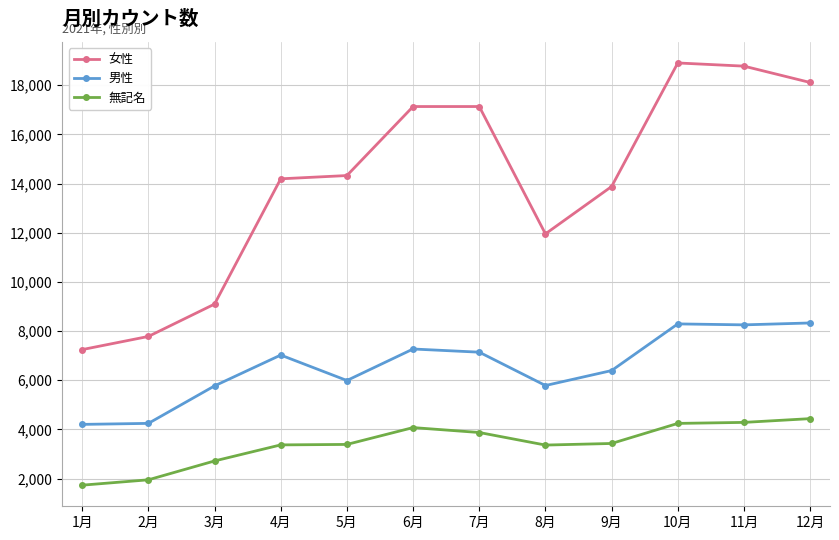

True or false: 男性 and 女性 cross at least once.

False